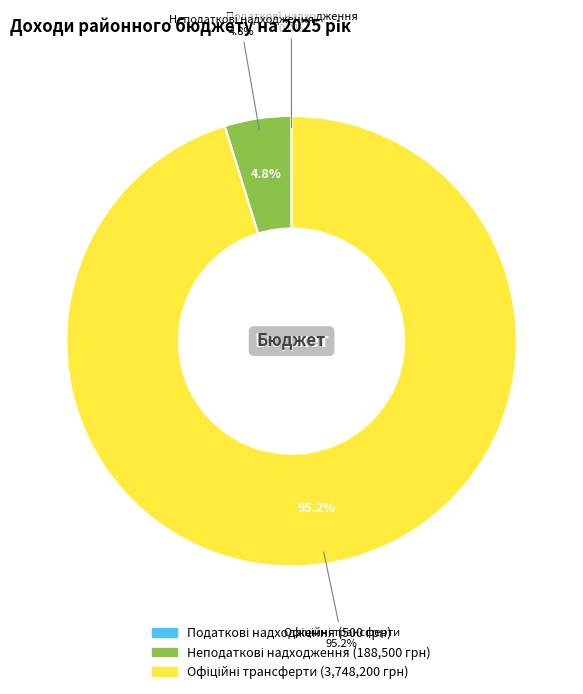

Is the sum of Неподаткові надходження and Офіційні трансферти greater than half?

Yes